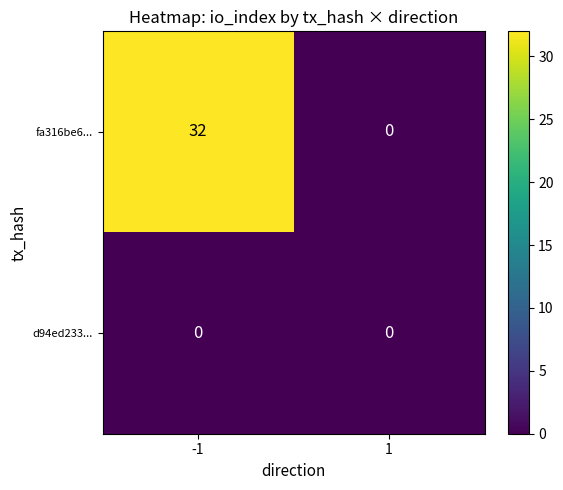

Between -1 and 1, which series saw the biggest shift?

fa316be6...